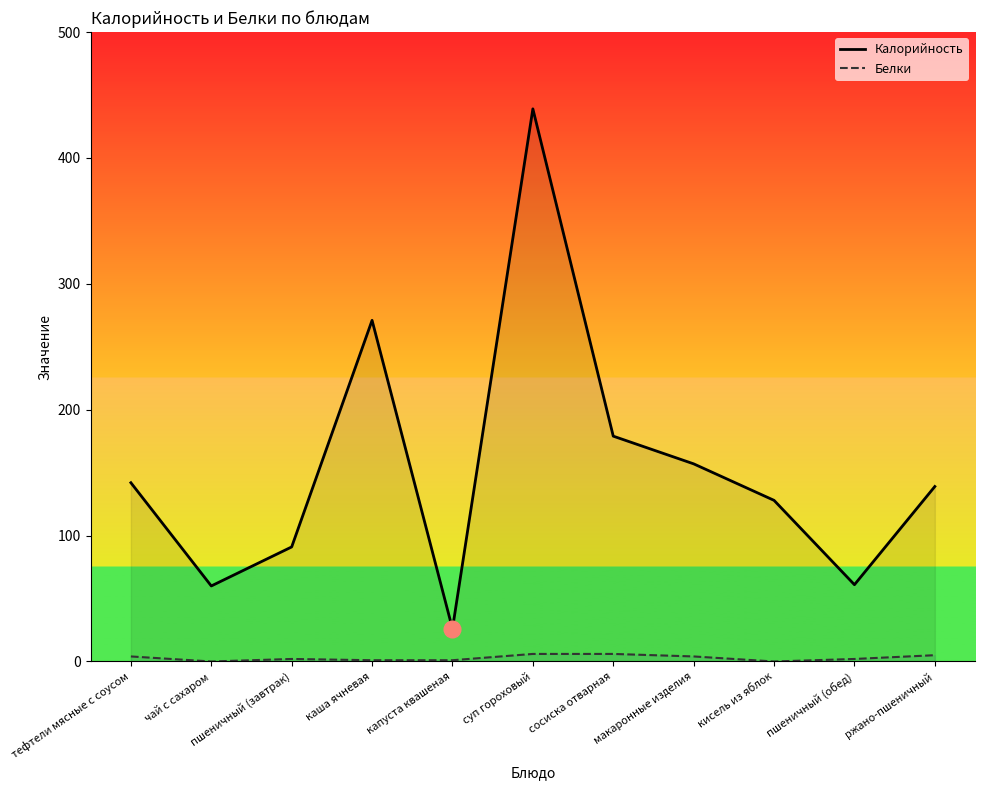

What is the sum of the Калорийность values at каша ячневая and сосиска отварная?

450